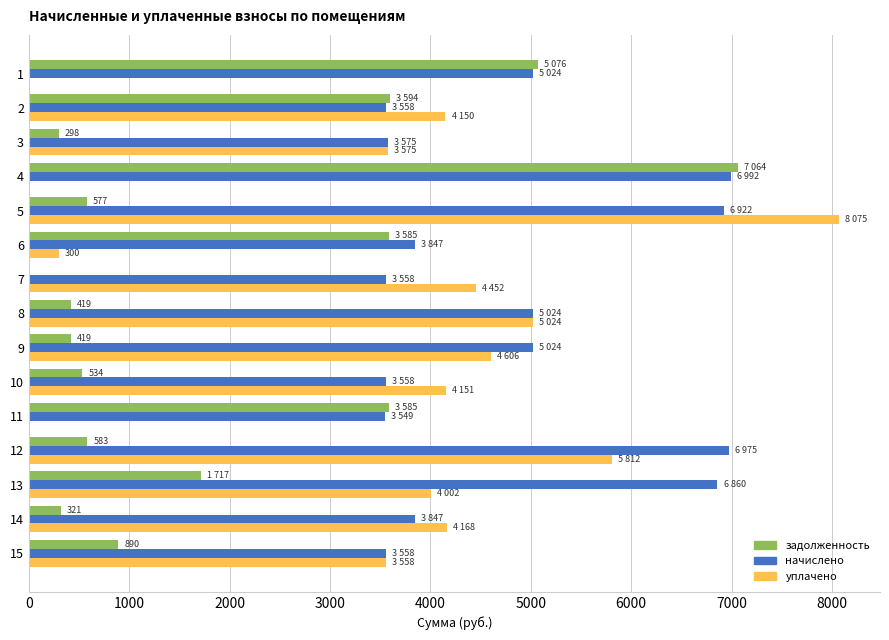

Which series has the largest total across all categories?

начислено